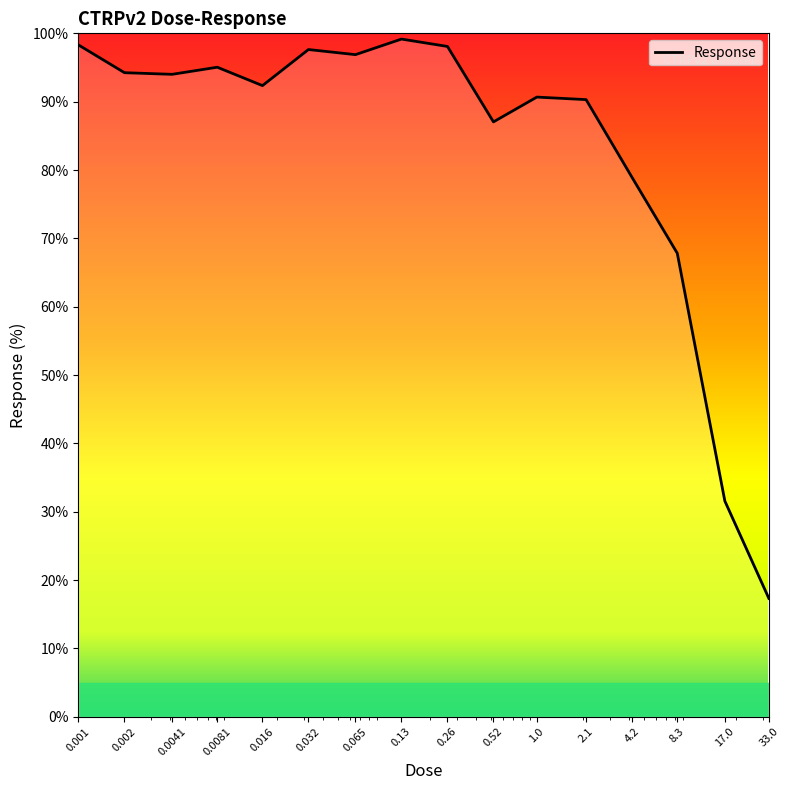

What is the greatest value displayed?

99.2